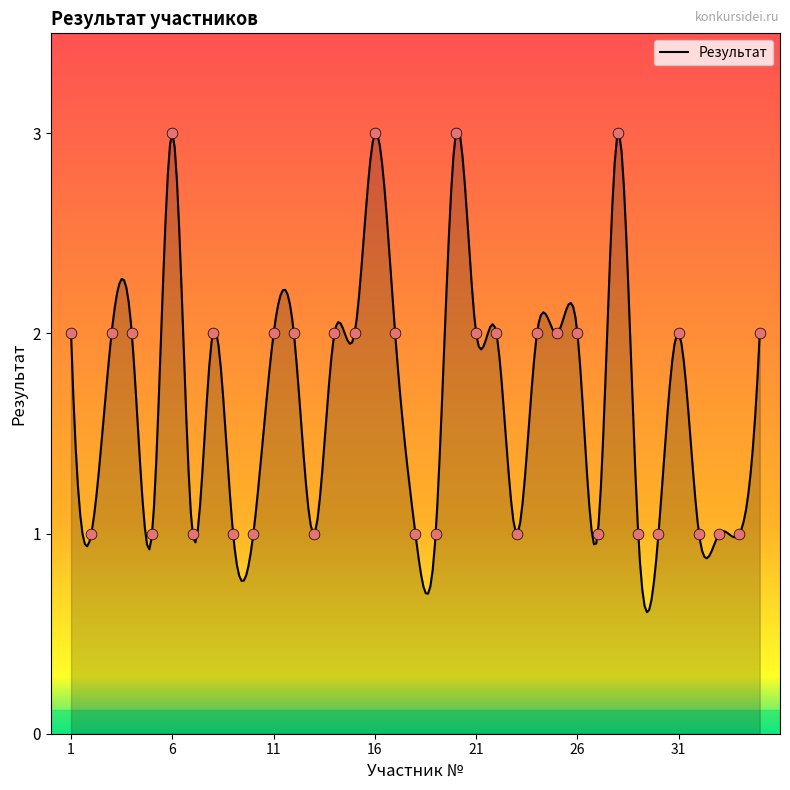

Which has a higher value, 29 or 14?

14